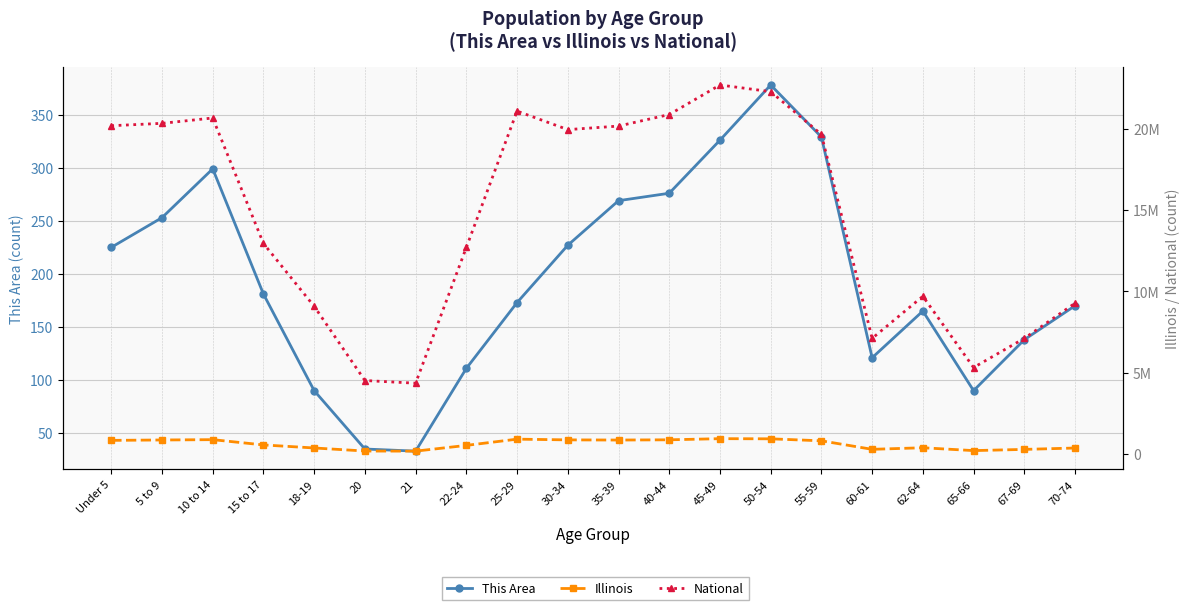

Reading right to left, what are all the values shown in this chart?

This Area: 70-74=170	67-69=138	65-66=90	62-64=165	60-61=121	55-59=329	50-54=378	45-49=326	40-44=276	35-39=269	30-34=227	25-29=173	22-24=111	21=33	20=35	18-19=90	15 to 17=181	10 to 14=299	5 to 9=253	Under 5=225
Illinois: 70-74=364475	67-69=279790	65-66=205270	62-64=381249	60-61=284180	55-59=807778	50-54=930785	45-49=940094	40-44=870100	35-39=855790	30-34=865684	25-29=910273	22-24=526556	21=172795	20=179613	18-19=367343	15 to 17=554749	10 to 14=879448	5 to 9=859405	Under 5=835577
National: 70-74=9278166	67-69=7115361	65-66=5319902	62-64=9704197	60-61=7113727	55-59=19664805	50-54=22298125	45-49=22708591	40-44=20890964	35-39=20179642	30-34=19962099	25-29=21101849	22-24=12712576	21=4354294	20=4519129	18-19=9086089	15 to 17=12954254	10 to 14=20677194	5 to 9=20348657	Under 5=20201362